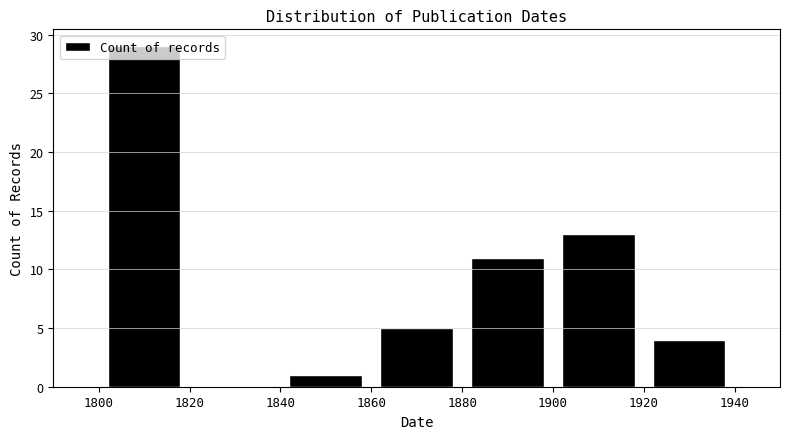

Reading left to right, list every bar in this chart as the range it spans on the x-axis followed by its height. The values are not printed on the chart, so give them approximately, as read against the axis.

1800 to 1820: 29
1820 to 1840: 0
1840 to 1860: 1
1860 to 1880: 5
1880 to 1900: 11
1900 to 1920: 13
1920 to 1940: 4